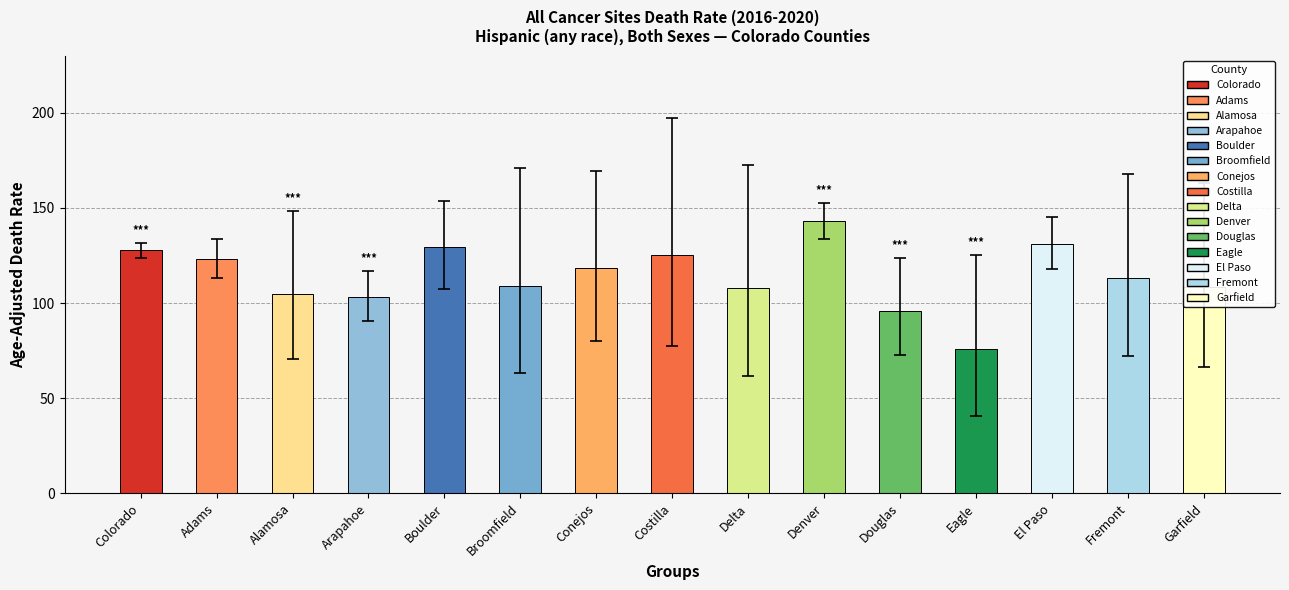

What is the label of the 8th bar from the left?

Costilla